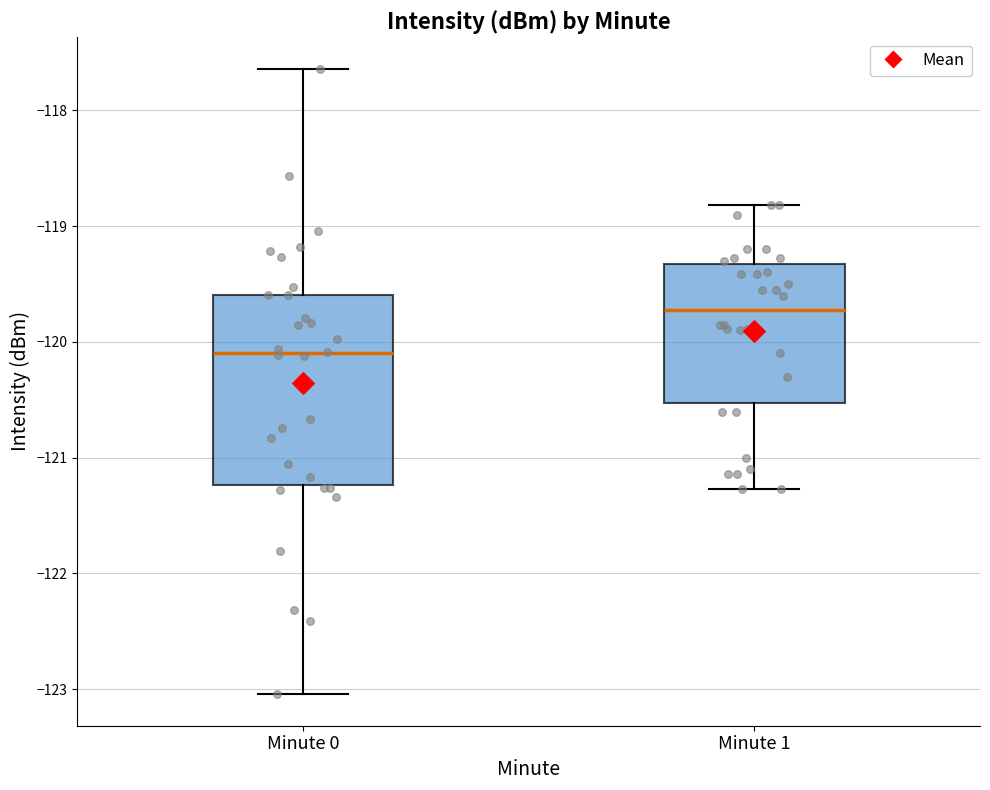

Which box's median line is the lowest?

Minute 0